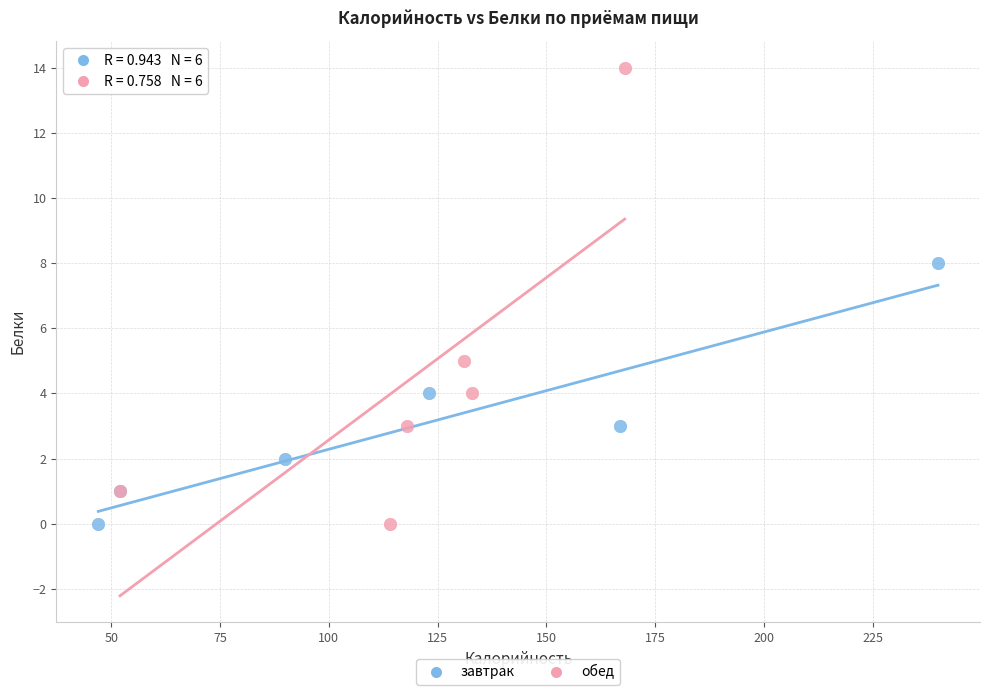

Which series has the widest spread of Y values?

обед